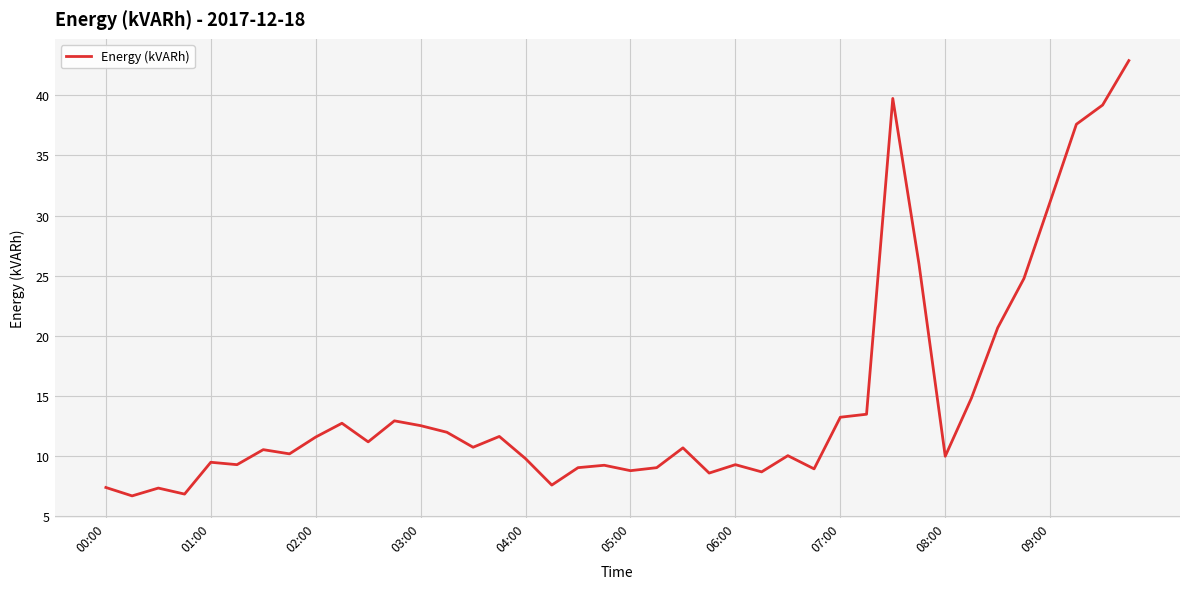

What is the maximum value shown in the chart?

42.9